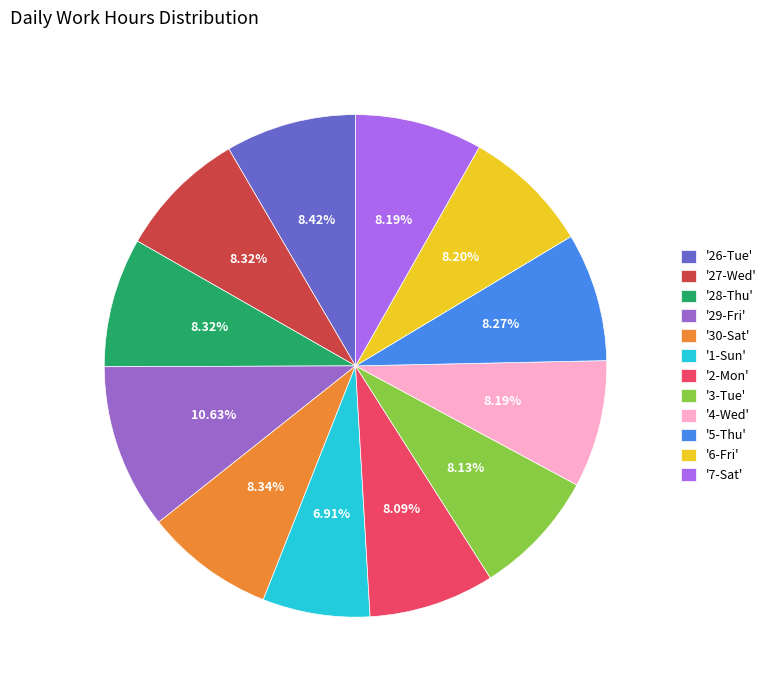

Which category has the smallest portion of the pie?

'1-Sun'